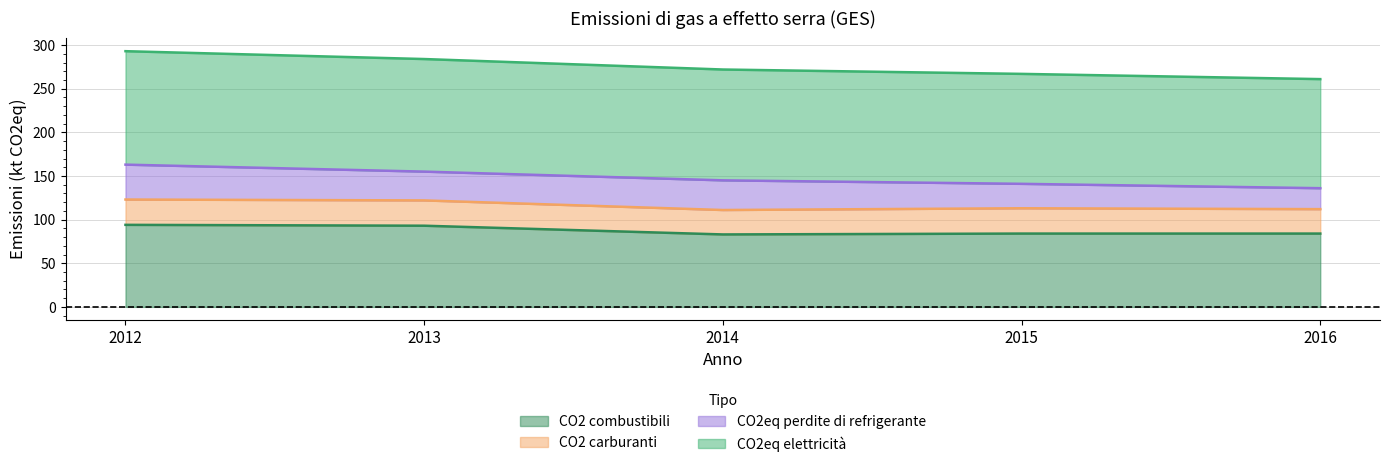

Which category has the highest value across all series?

2012